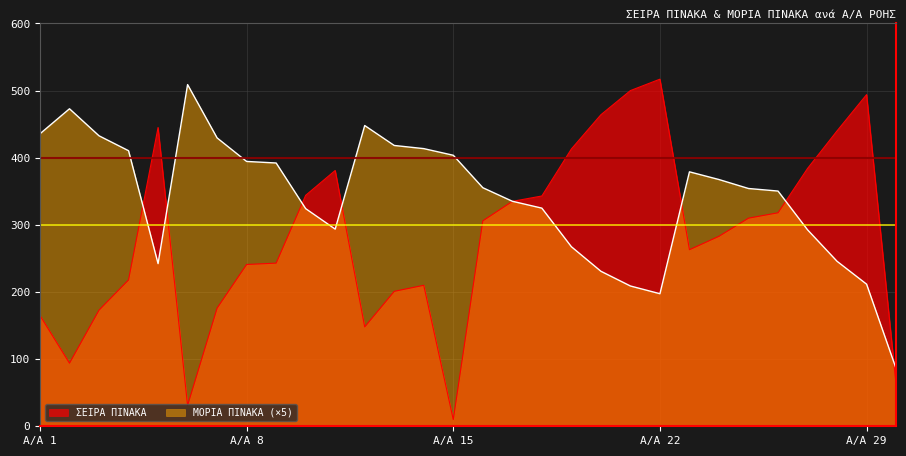

What is the minimum value shown in the chart?

10.0